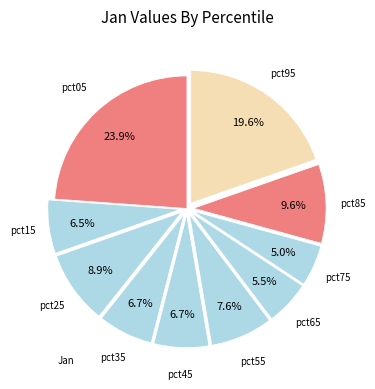

How many slices are in this pie chart?

10